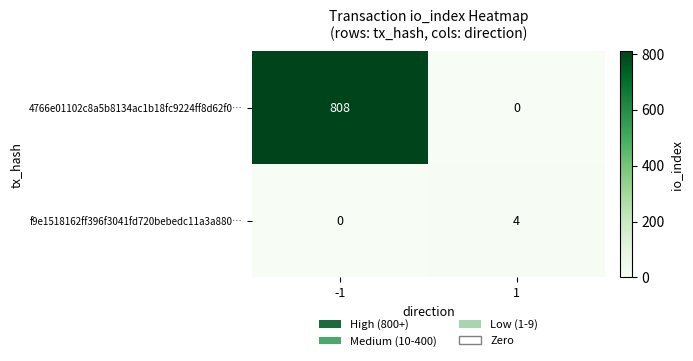

The value of 4766e01102c8a5b8134ac1b18fc9224ff8d62f0… at -1 is 1193. True or false?

False